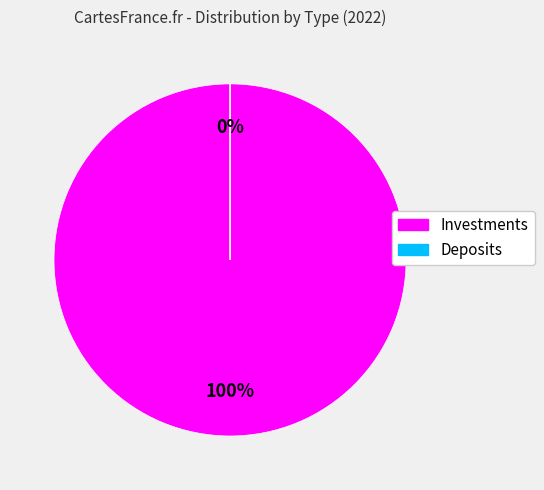

What is the change in value from Investments to Deposits?

-21553019